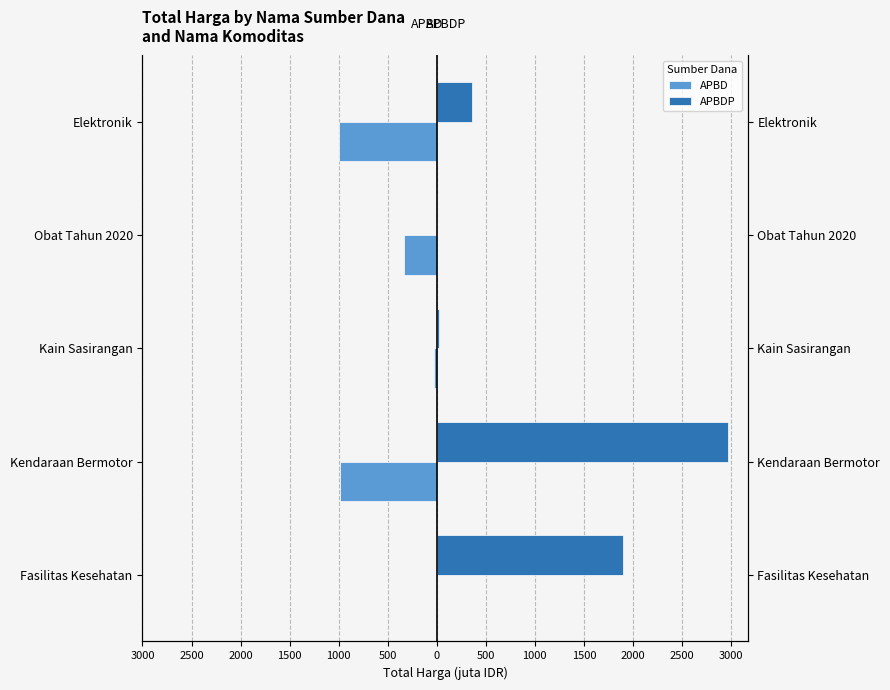

Rank the series at Fasilitas Kesehatan from highest to lowest value.

APBDP, APBD